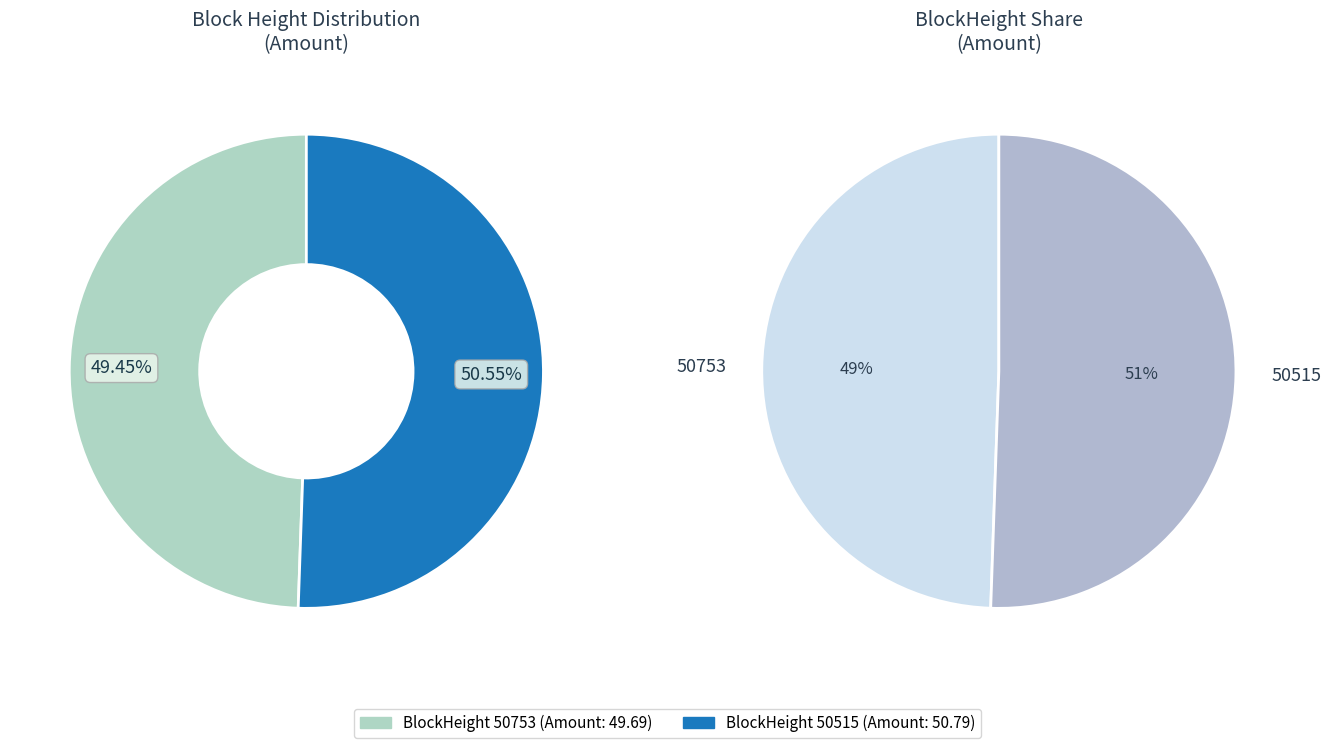

The 50753 slice represents 8% of the pie. True or false?

False